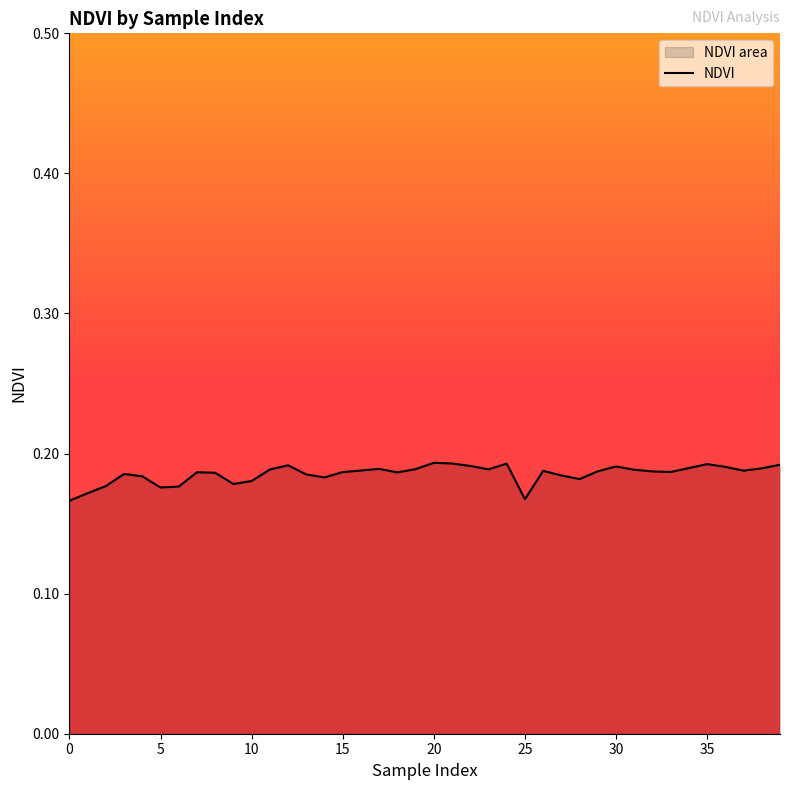

The chart shows a value of 0.3 at 17. True or false?

False